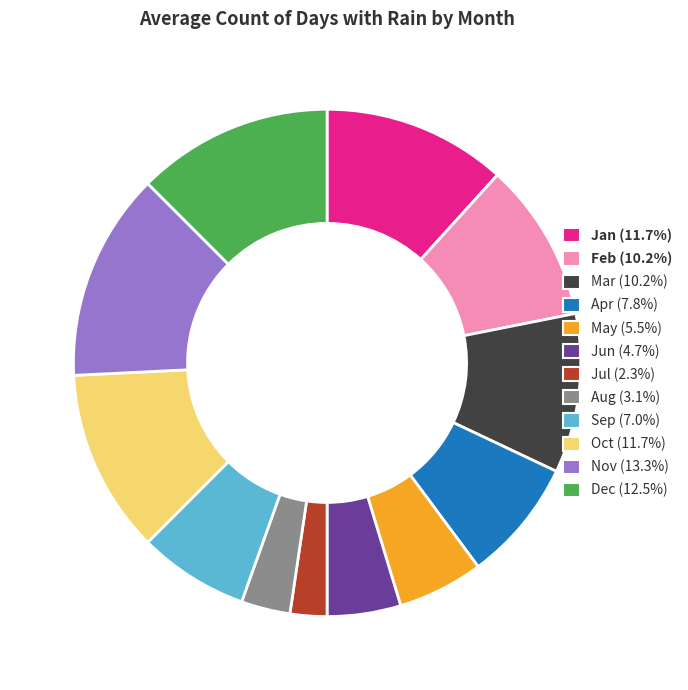

Do Feb (10.2%) and Jan (11.7%) together represent more than half of the pie?

No